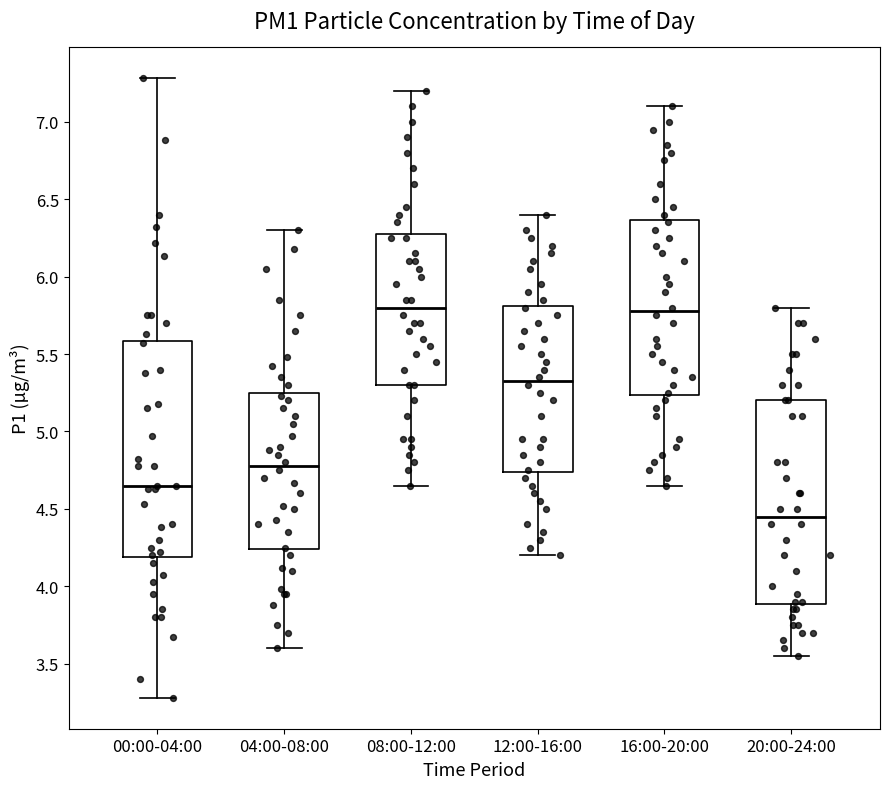

Which box is the tallest, from its lower edge to its upper edge?

00:00-04:00